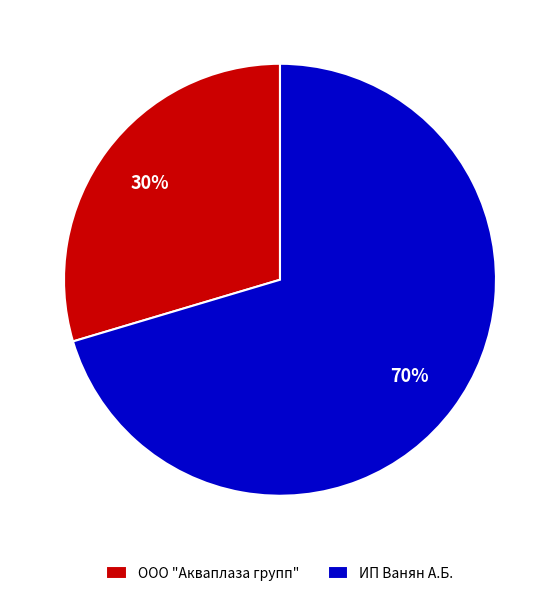

True or false: ООО "Акваплаза групп" accounts for 41% of the total.

False